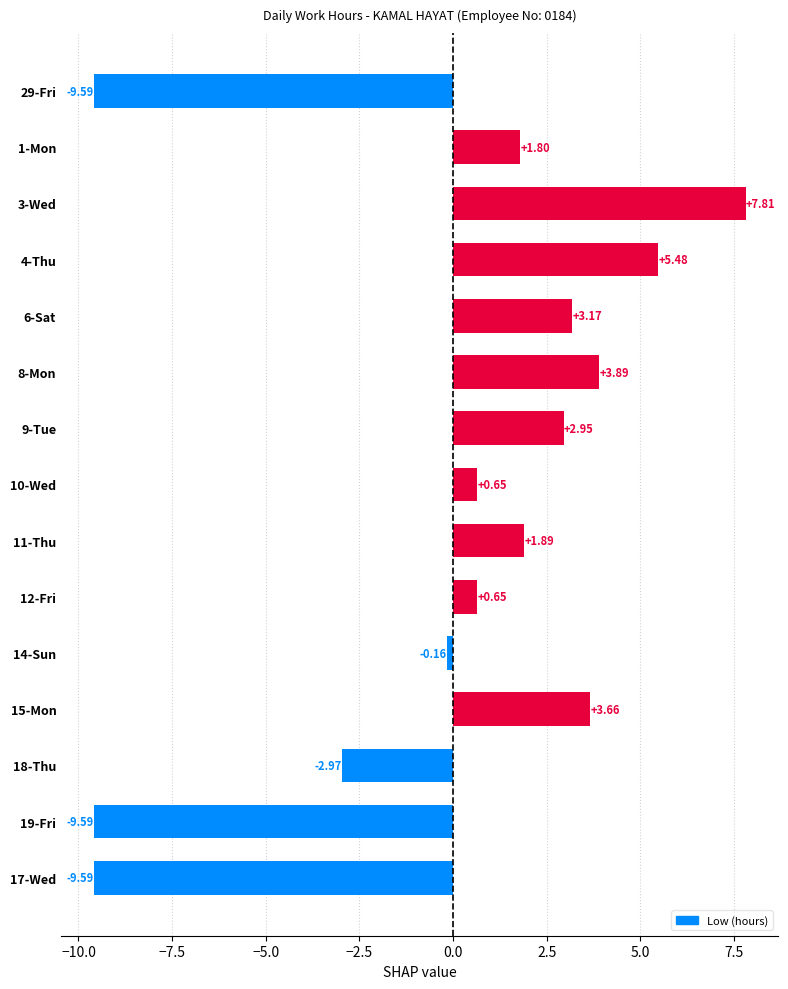

How many categories are shown in the chart?

15